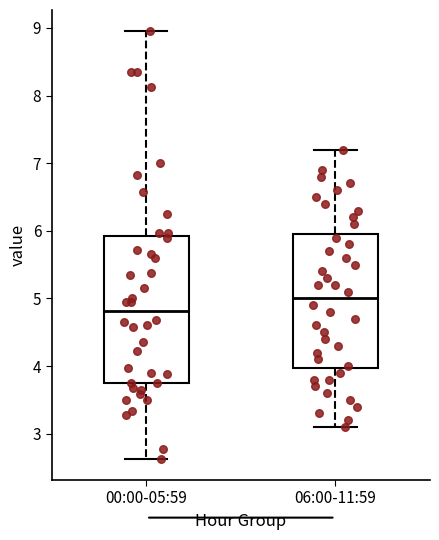

Comparing the boxes themselves (not the whiskers), which one is the tallest?

00:00-05:59